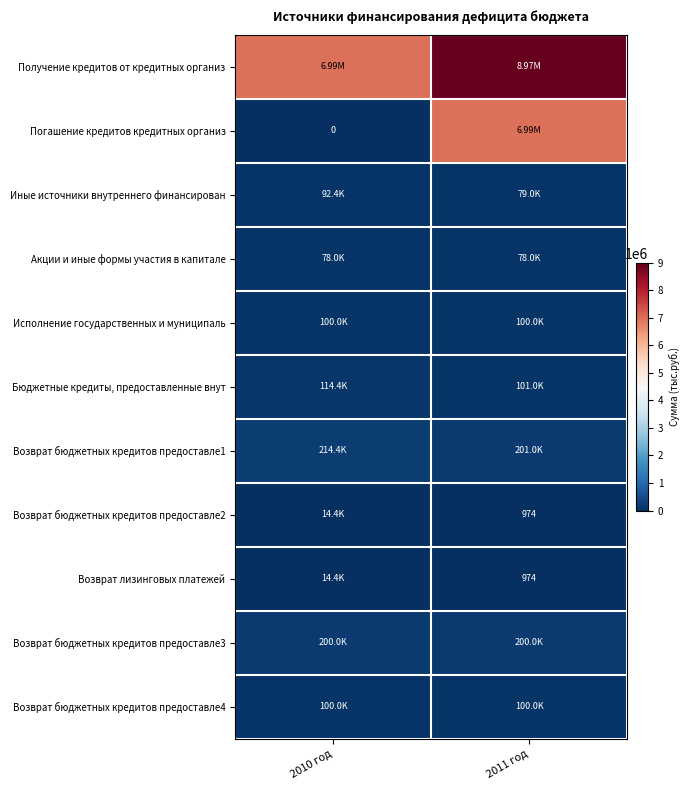

Between 2011 год and 2010 год, which is larger?

2011 год